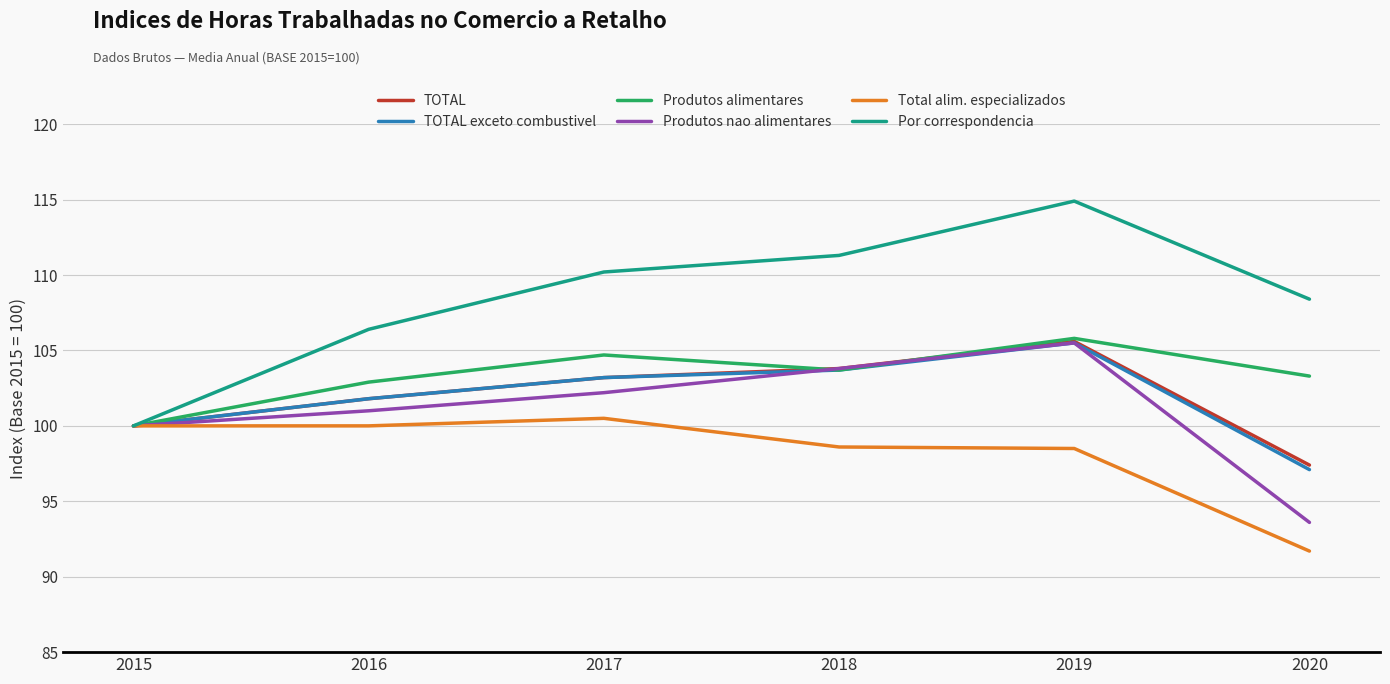

The value of Produtos nao alimentares at 2015 is 138.3. True or false?

False